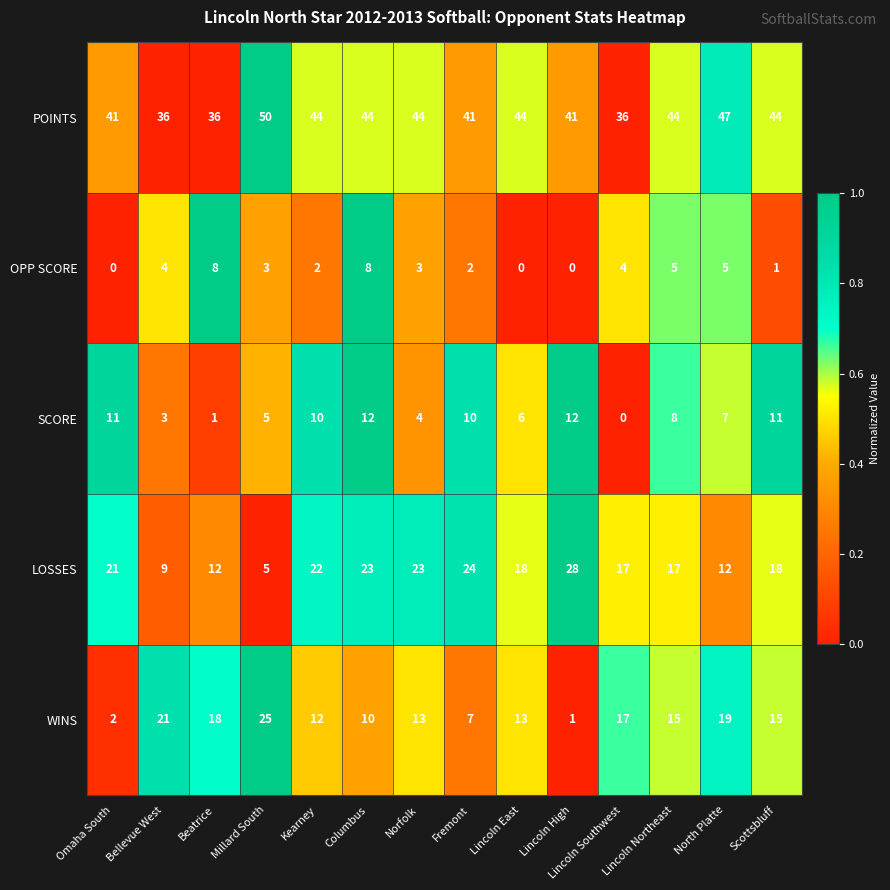

Rank the series by their maximum value, from lowest to highest.

OPP SCORE, SCORE, WINS, LOSSES, POINTS